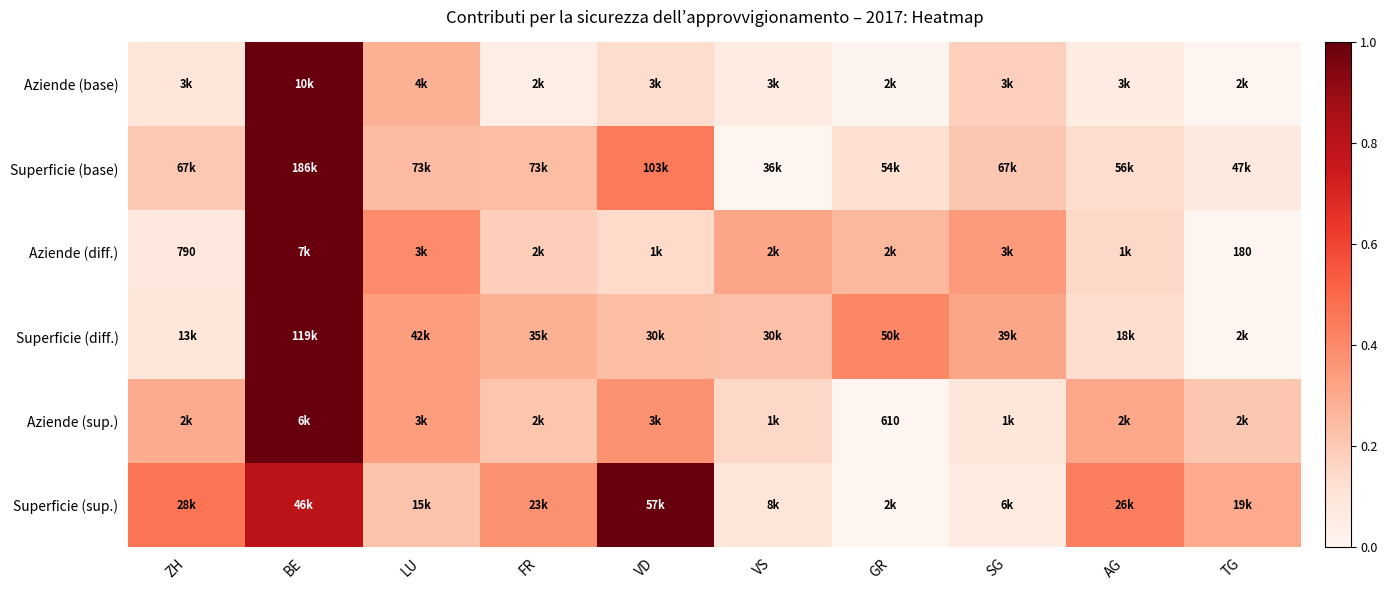

True or false: Superficie (sup.) has a value of 0.1 at VS.

True